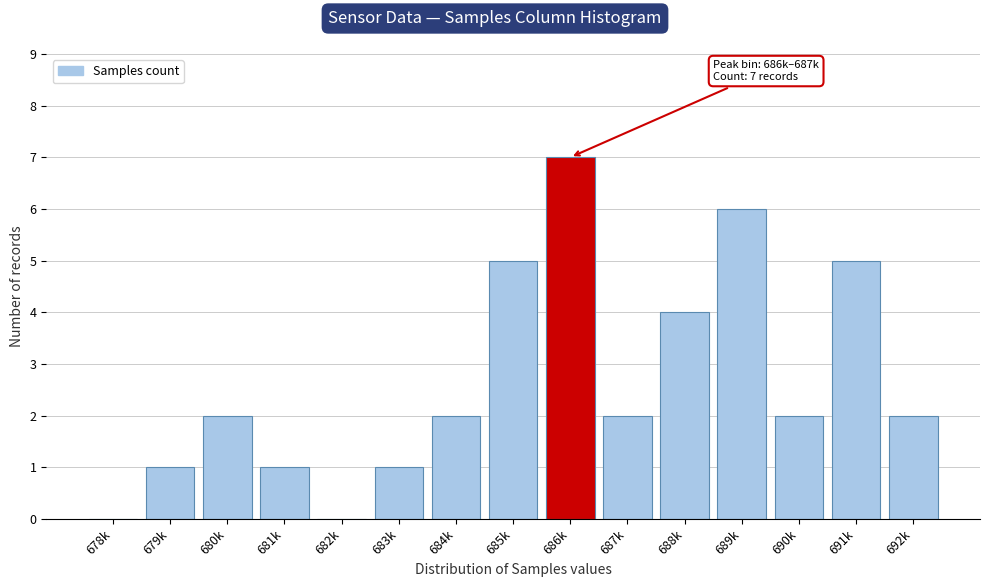

Reading left to right, extract all data points from this chart.

678k=0	679k=1	680k=2	681k=1	682k=0	683k=1	684k=2	685k=5	686k=7	687k=2	688k=4	689k=6	690k=2	691k=5	692k=2